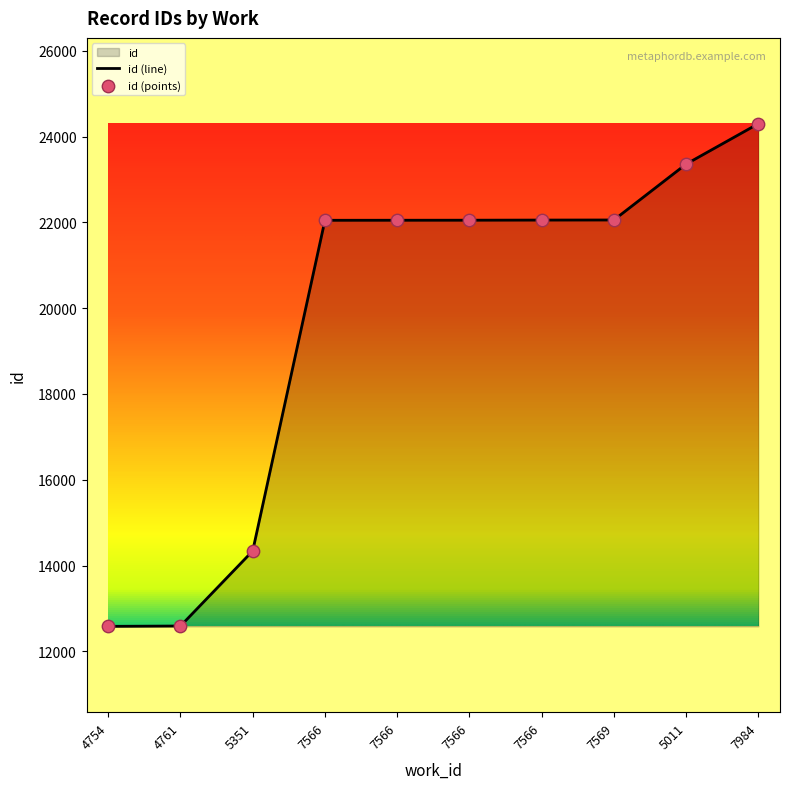

Which has a higher value, 7566 or 7566?

7566